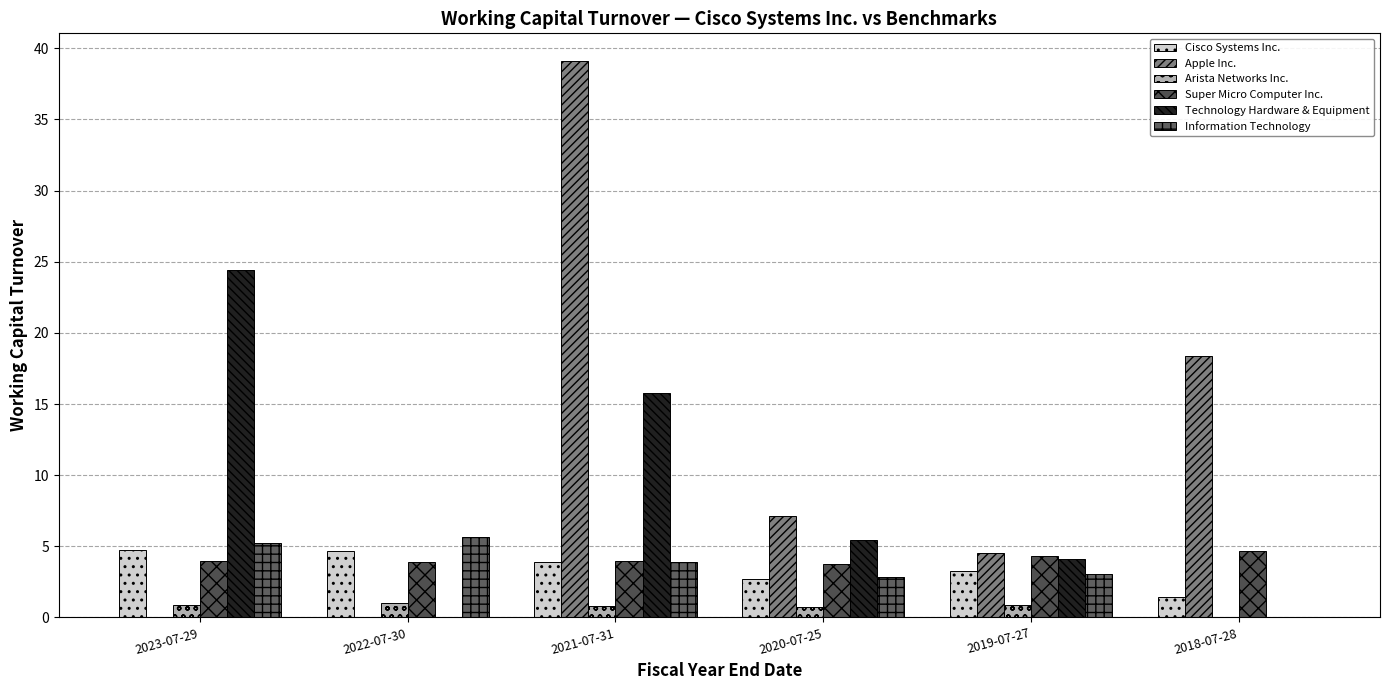

What is the approximate value of Cisco Systems Inc. at 2019-07-27?

3.2